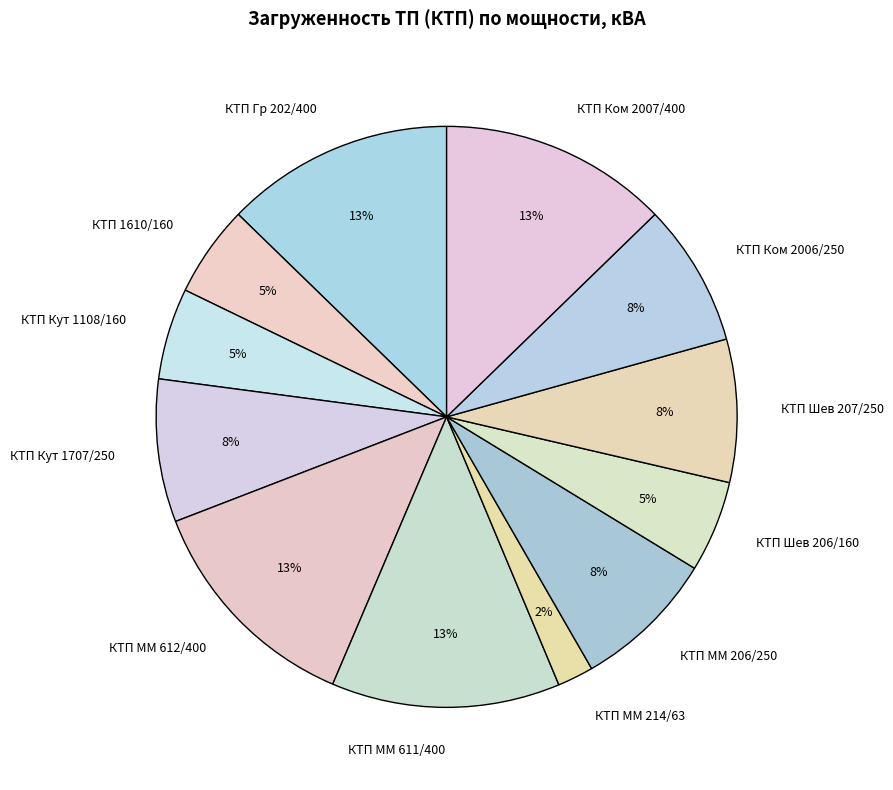

The КТП ММ 214/63 slice represents 2% of the pie. True or false?

True